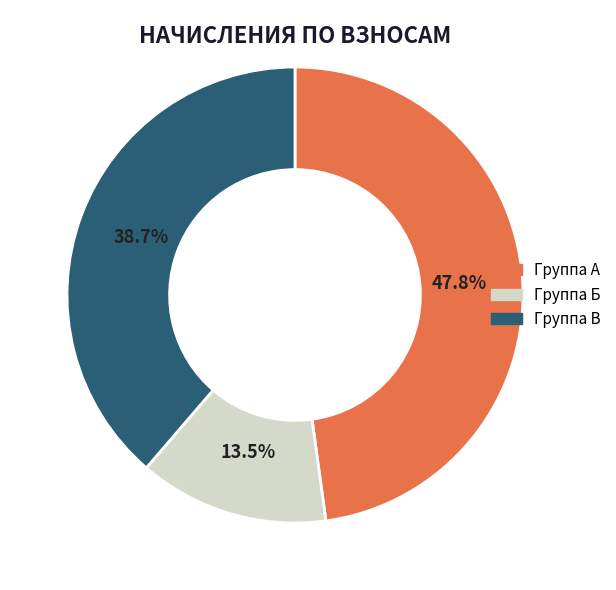

Does any single category account for the majority?

No